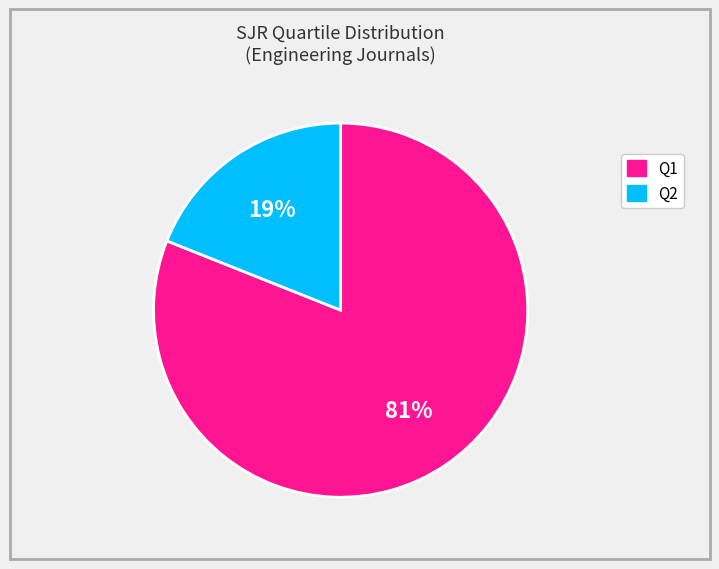

Is it true that Q2 is 19% of the pie?

True